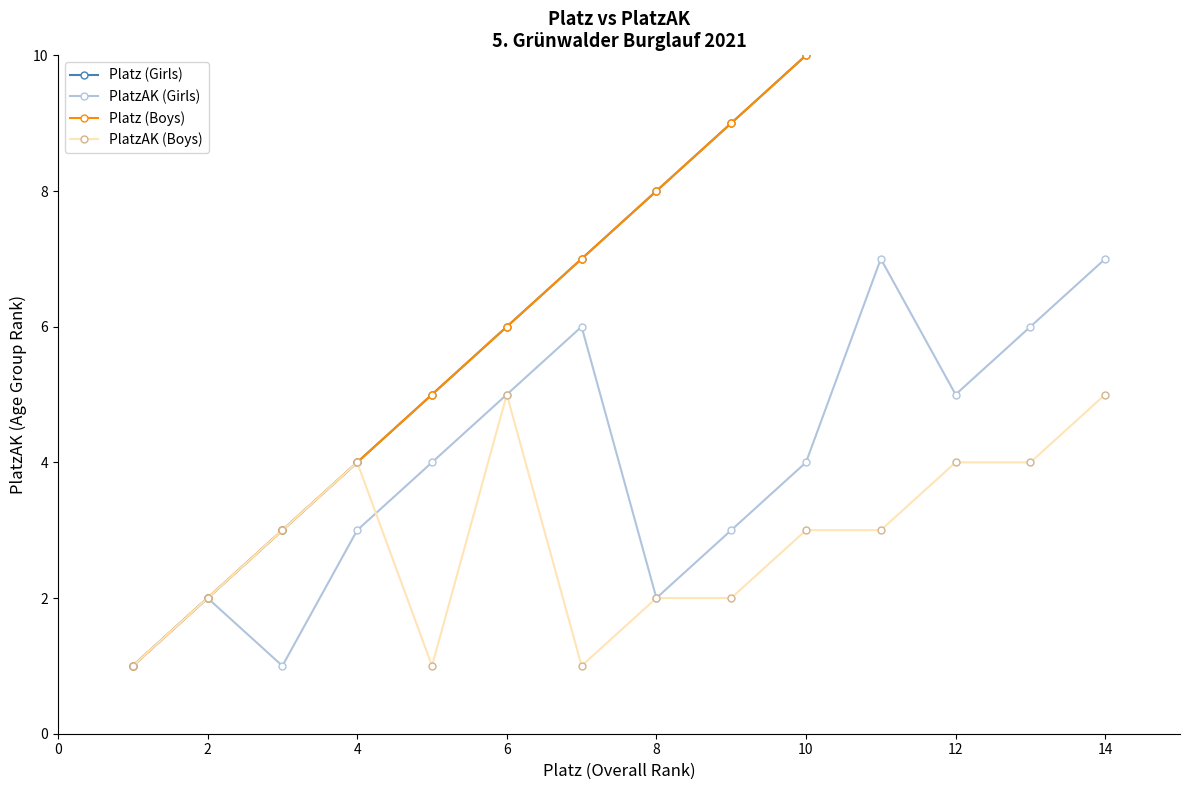

Read the PlatzAK (Boys) value at 6.

5